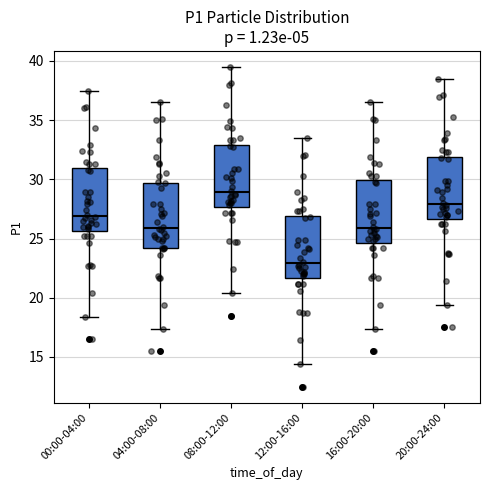

Where is the upper edge of the box for 04:00-08:00 on the y-axis? The values are not printed on the chart, so give them approximately, as read against the axis.

29.5